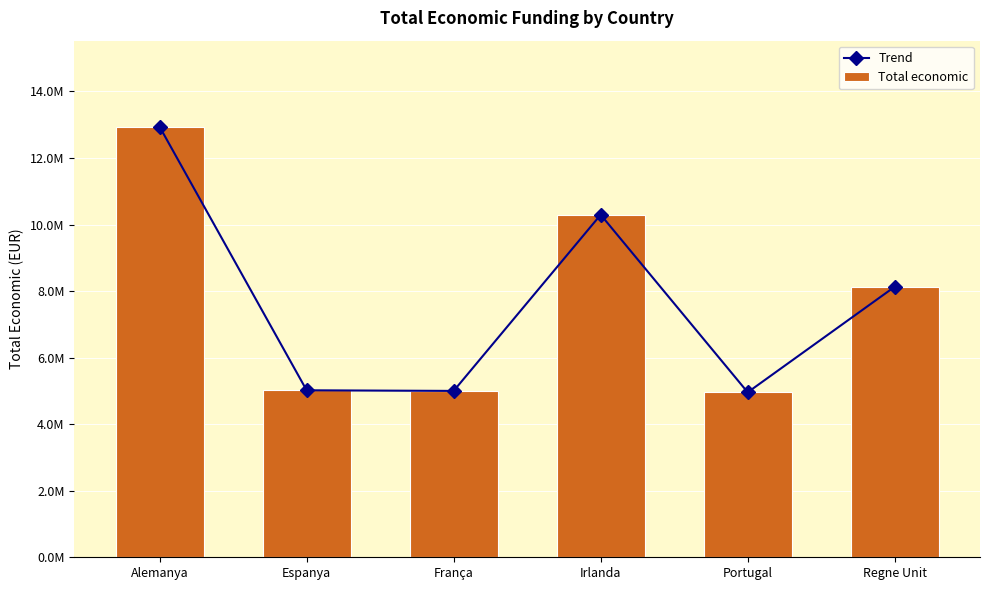

Between Regne Unit and França, which is larger?

Regne Unit